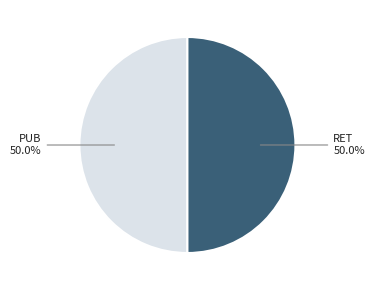

The RET slice represents 45% of the pie. True or false?

False